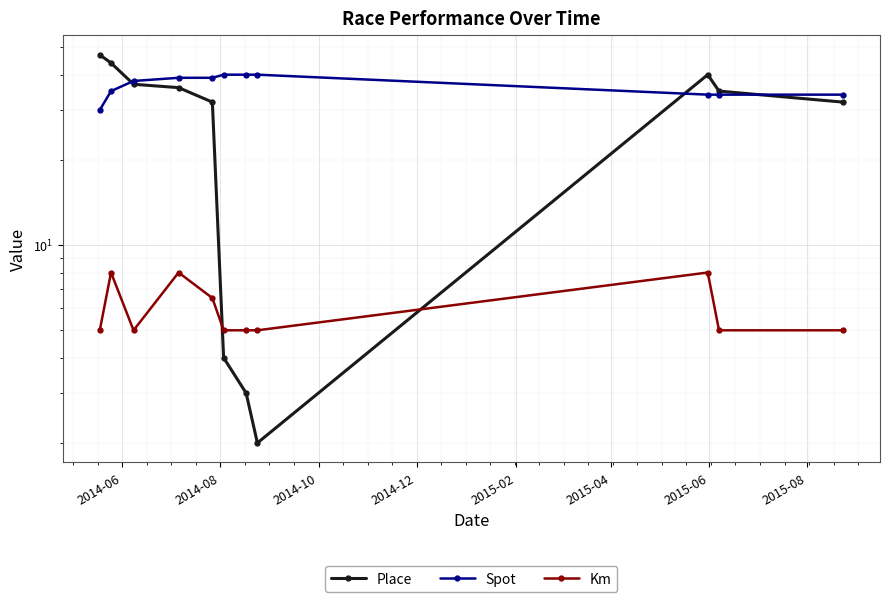

True or false: Km and Spot cross at least once.

False